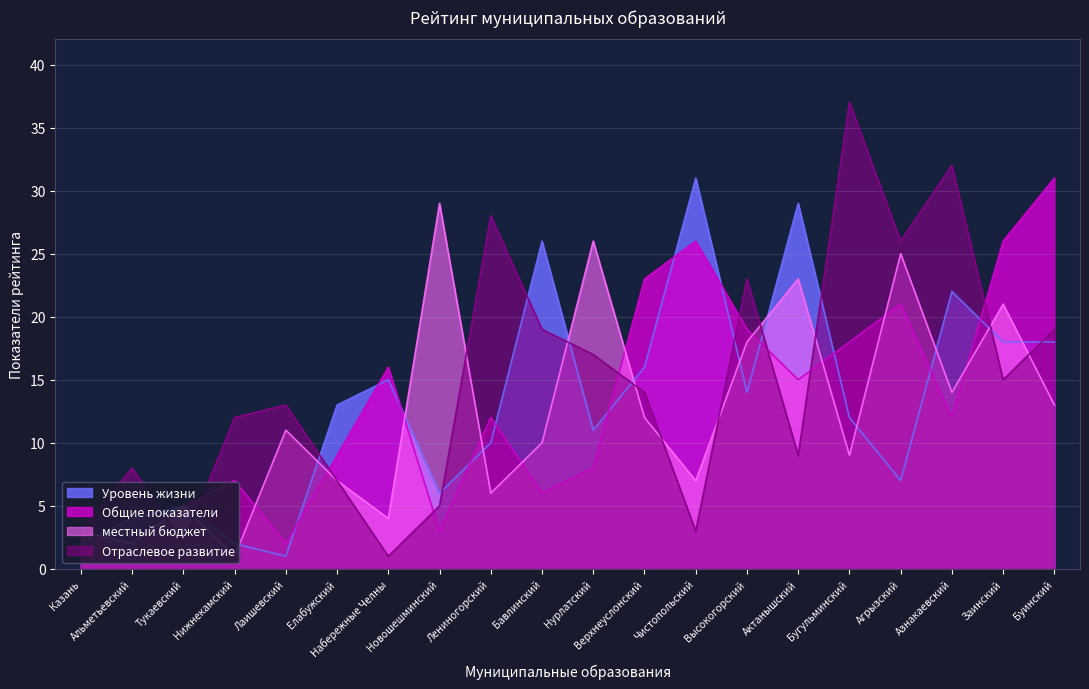

What are all the series names shown in the legend?

Уровень жизни, Общие показатели, местный бюджет, Отраслевое развитие